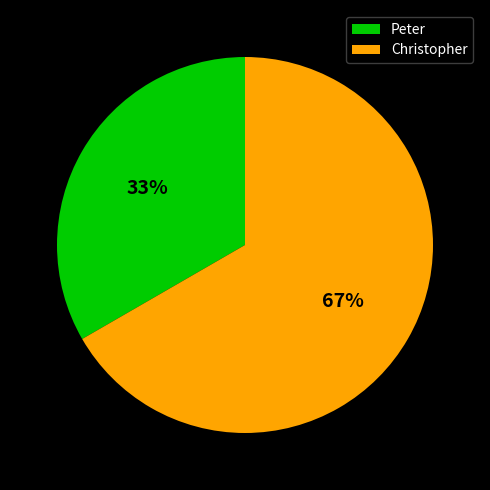

Rank the categories by value from lowest to highest.

Peter, Christopher